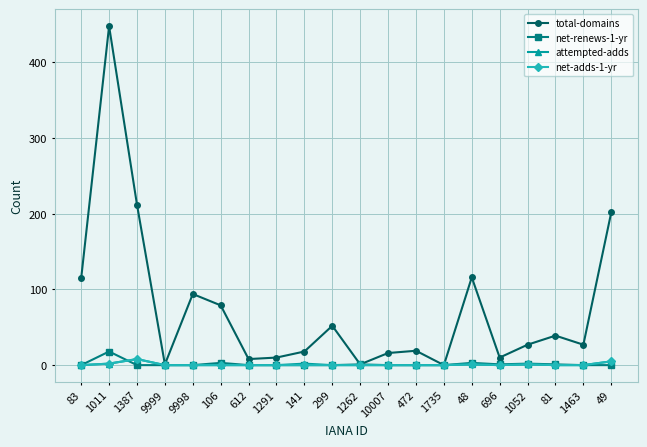

What are all the series names shown in the legend?

total-domains, net-renews-1-yr, attempted-adds, net-adds-1-yr